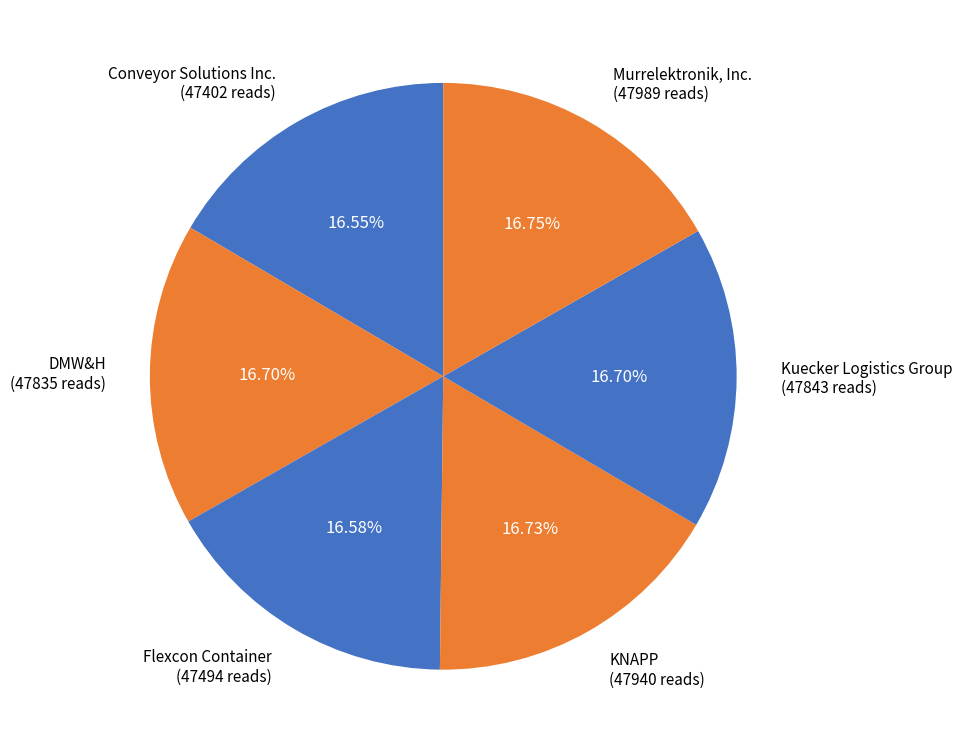

Do Kuecker Logistics Group and Conveyor Solutions Inc. together represent more than half of the pie?

No